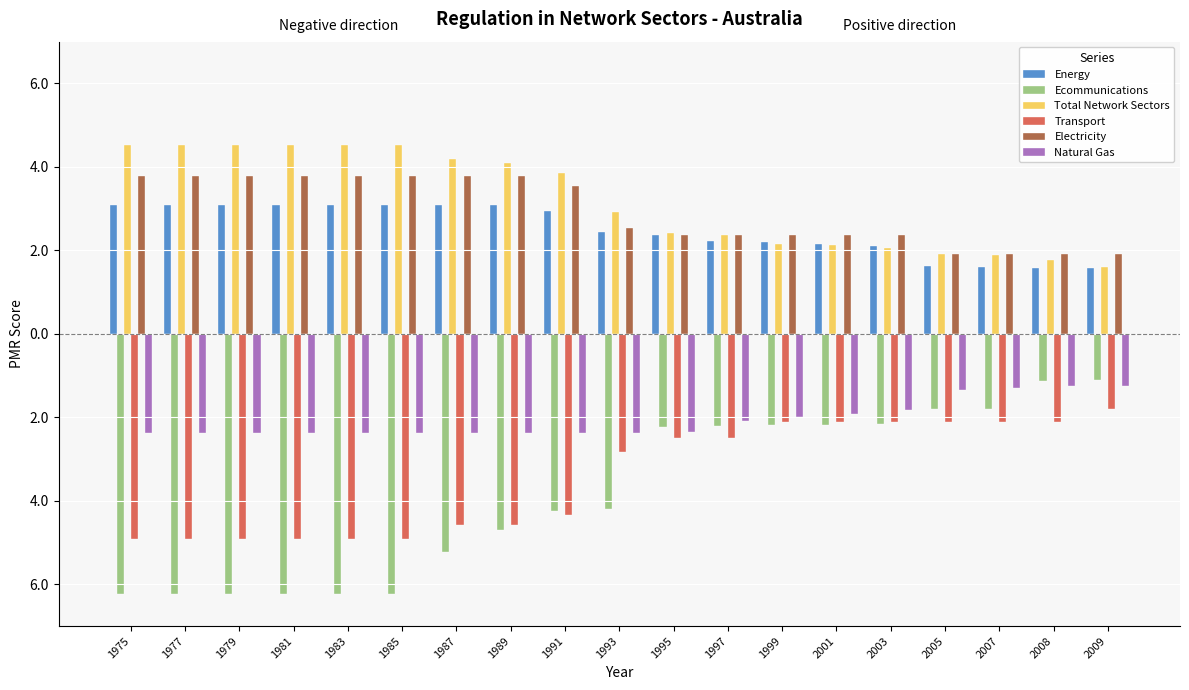

What are all the series names shown in the legend?

Energy, Ecommunications, Total Network Sectors, Transport, Electricity, Natural Gas